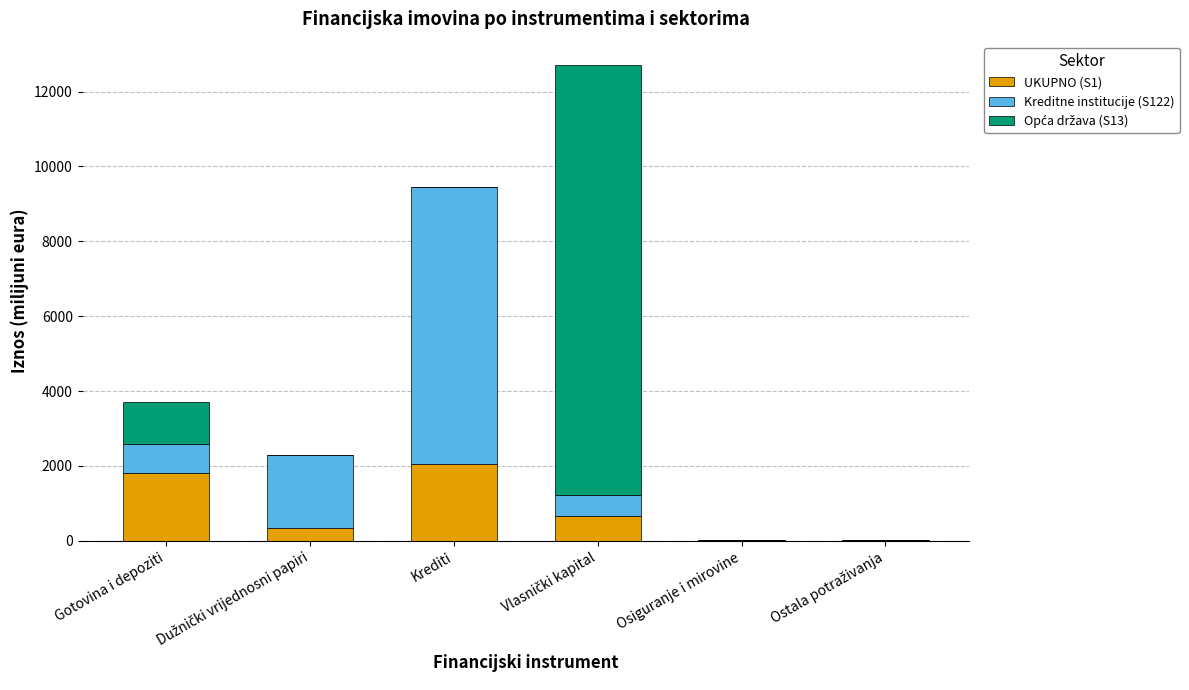

What is the maximum value for UKUPNO (S1)?

2061.7